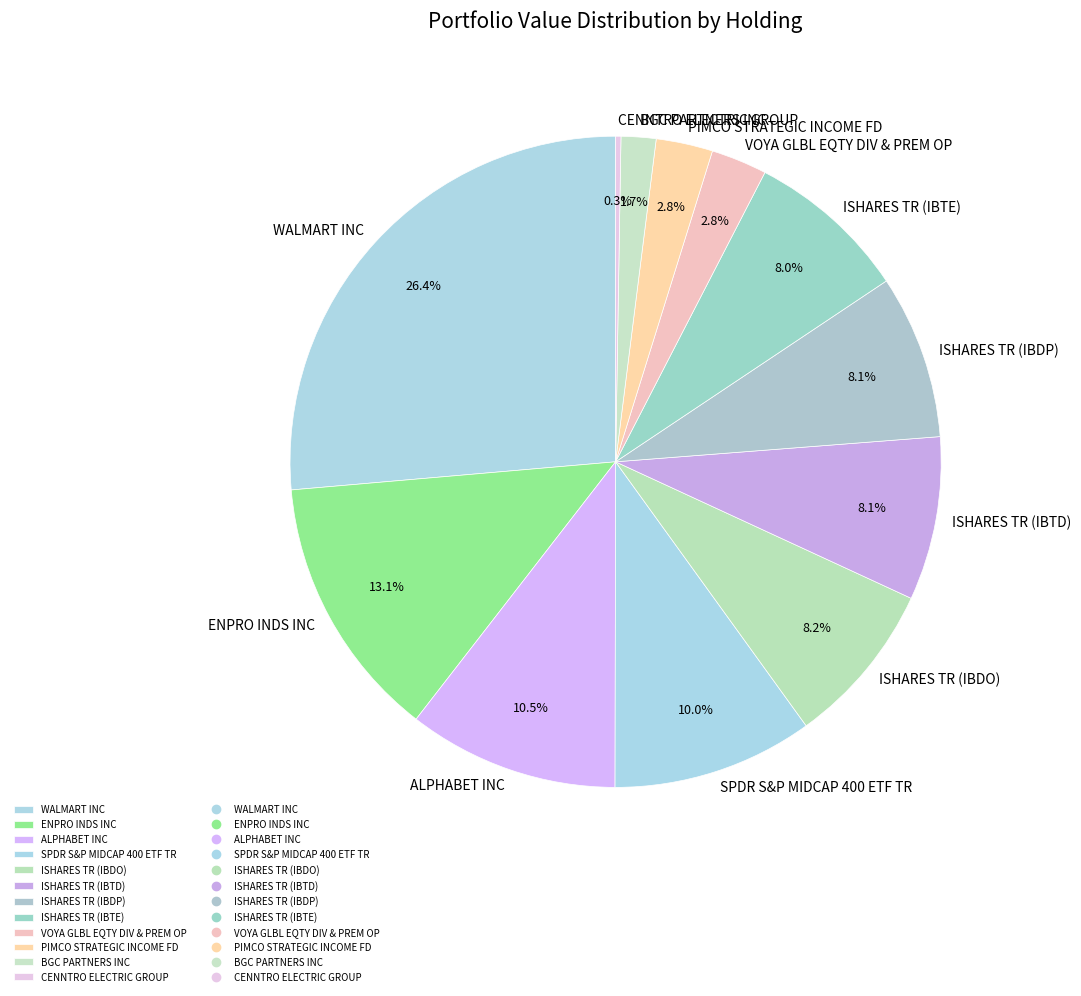

Does ENPRO INDS INC account for over 50% of the chart?

No